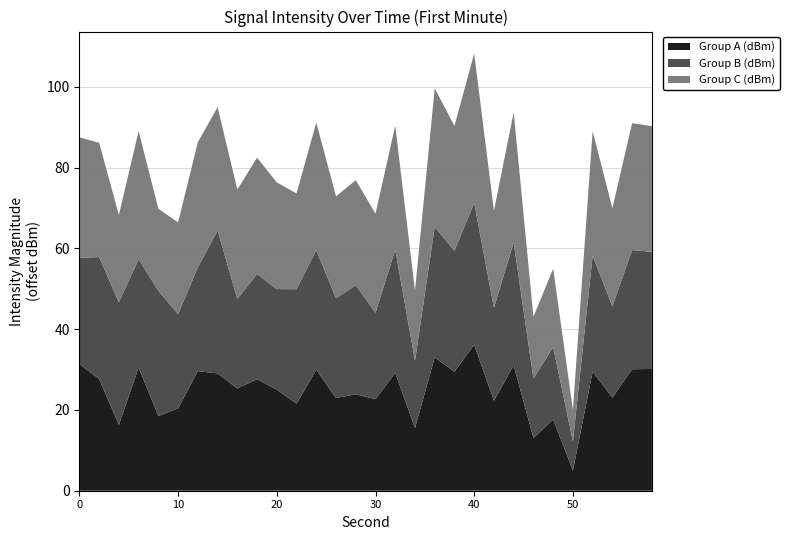

What is the total value across all series at 30?

68.6